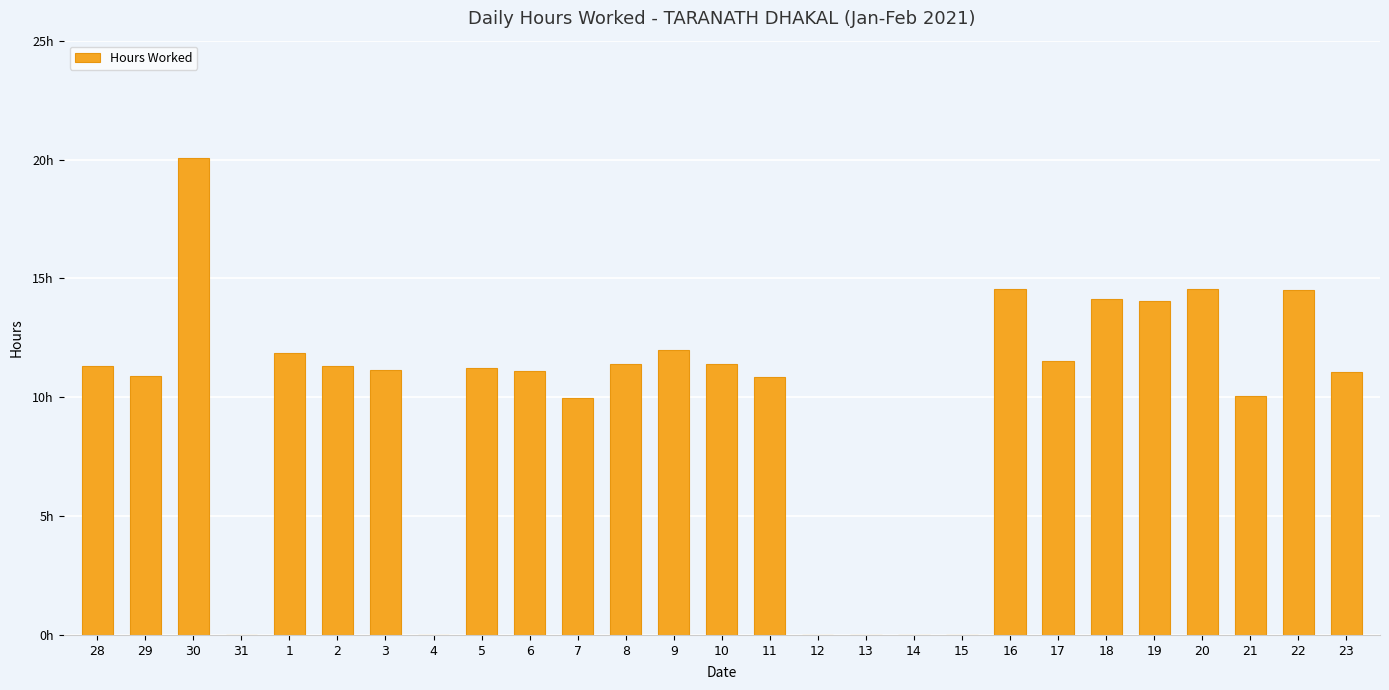

How many bars are there in total?

27